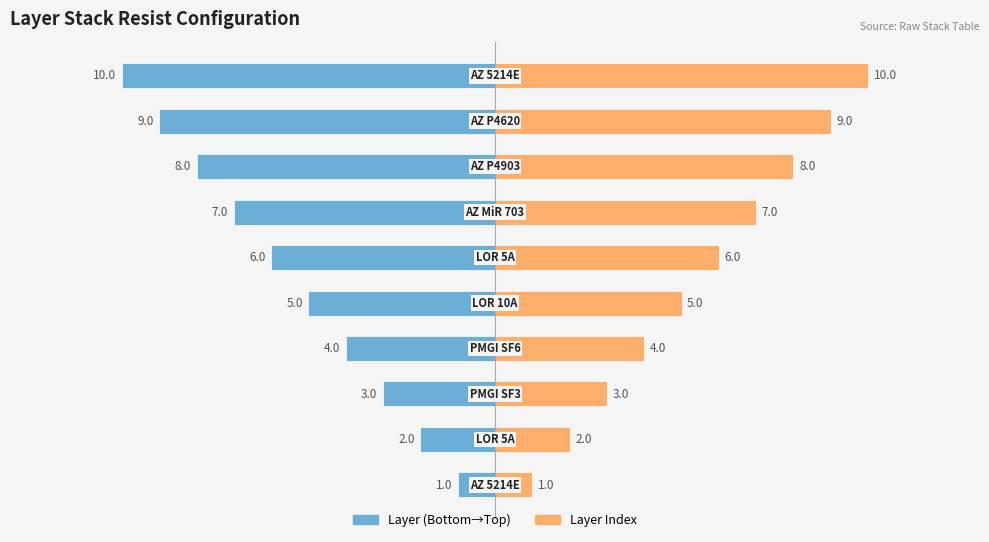

At how many categories does at least one series exceed 9?

1